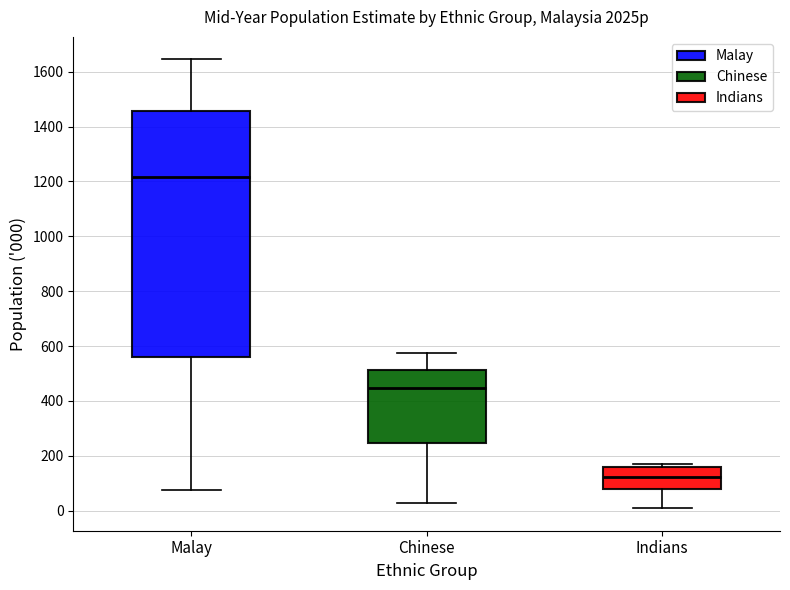

Reading left to right, transcribe this box plot: for each box, give where its median line is, the range the box spans, and where its two whiskers end, as read against the y-axis. The values are not printed on the chart, so give them approximately, as read against the axis.

Malay: median 1220, box 560 to 1460, whiskers 80 to 1640
Chinese: median 440, box 240 to 520, whiskers 20 to 580
Indians: median 120, box 80 to 160, whiskers 0 to 180